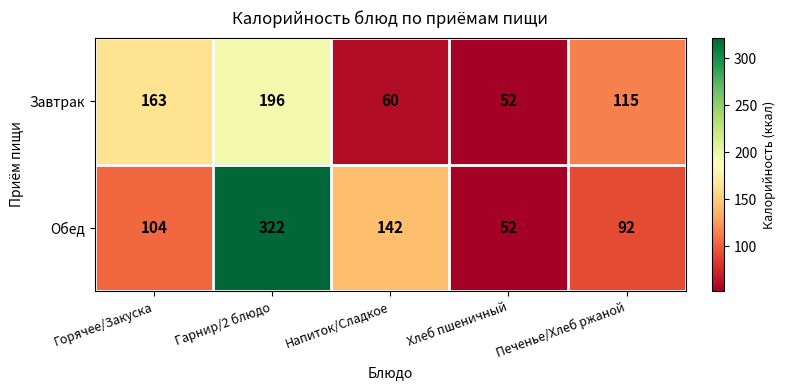

Reading left to right, transcribe all the data shown in this chart.

Завтрак: 163	196	60	52	115
Обед: 104	322	142	52	92